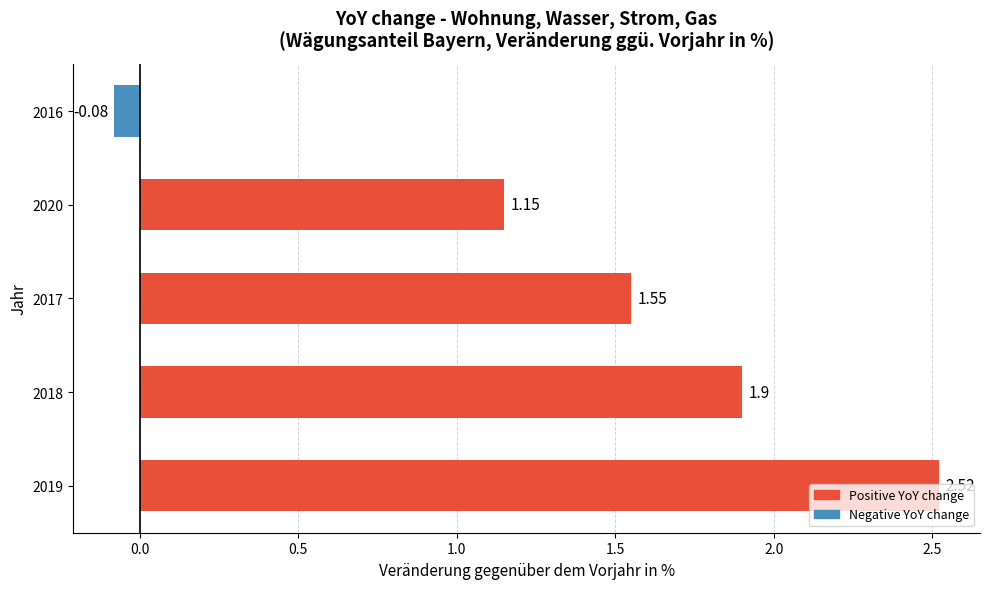

How many data points does each series have?

5